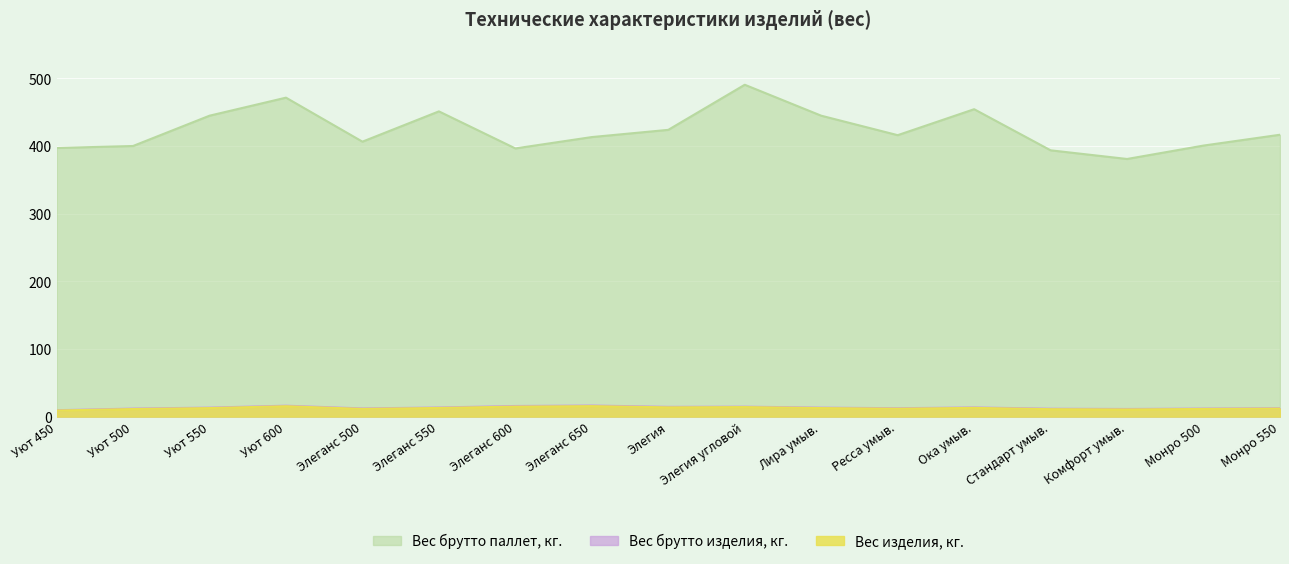

How many lines are shown in the chart?

3